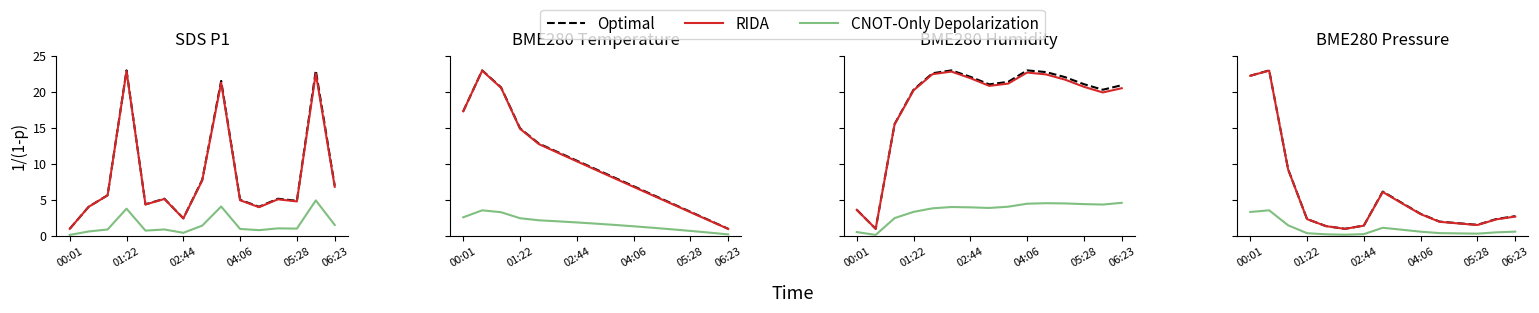

What is the total value across all series at 00:01?

47.8